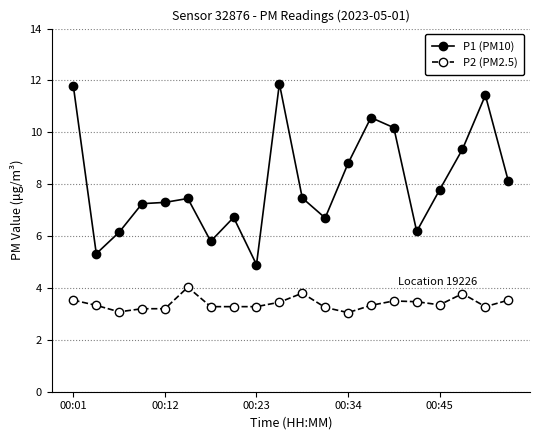

True or false: P1 (PM10) has more than 0 interior local peaks.

True